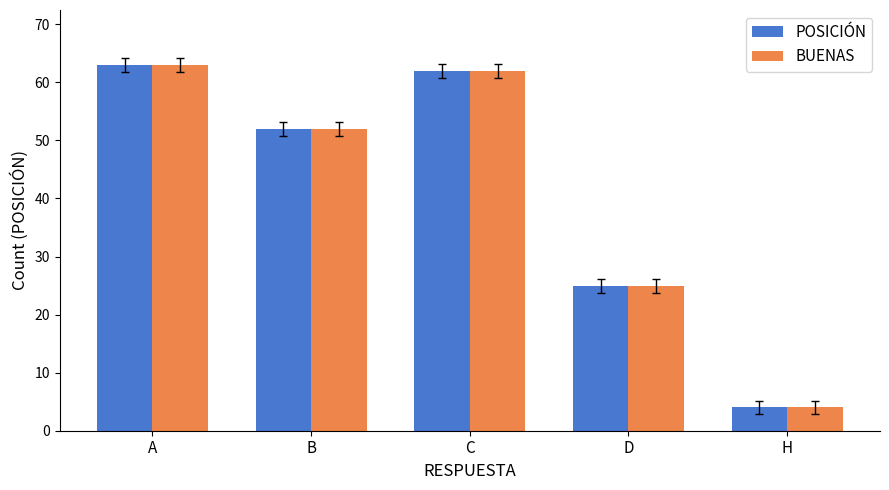

At which label does POSICIÓN first exceed 52?

A